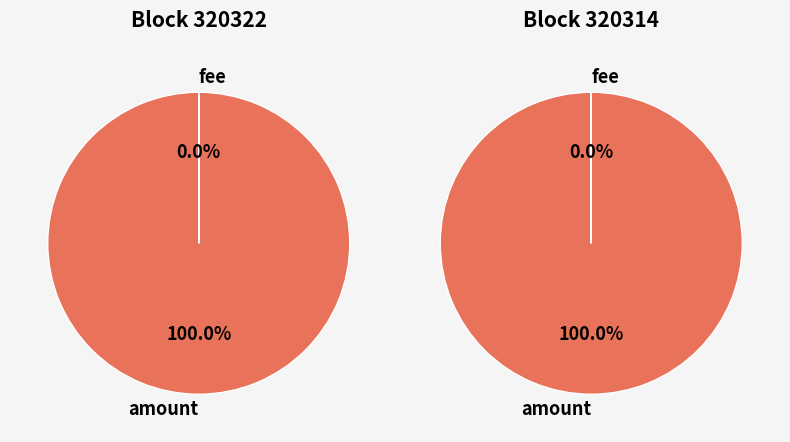

To the nearest percent, what is the average slice percentage?

50%